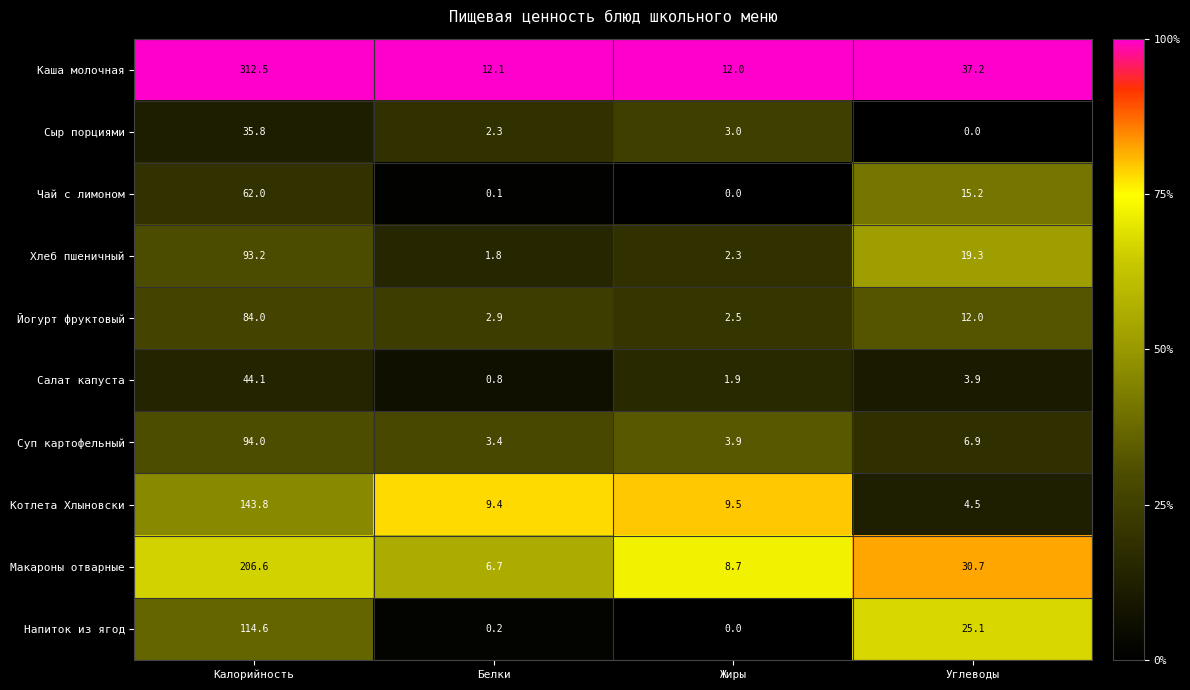

Which series changed the most between Белки and Жиры?

Макароны отварные